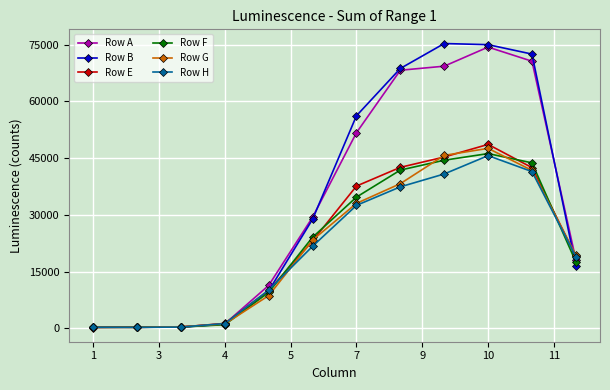

At how many categories does at least one series exceed 61118?

4